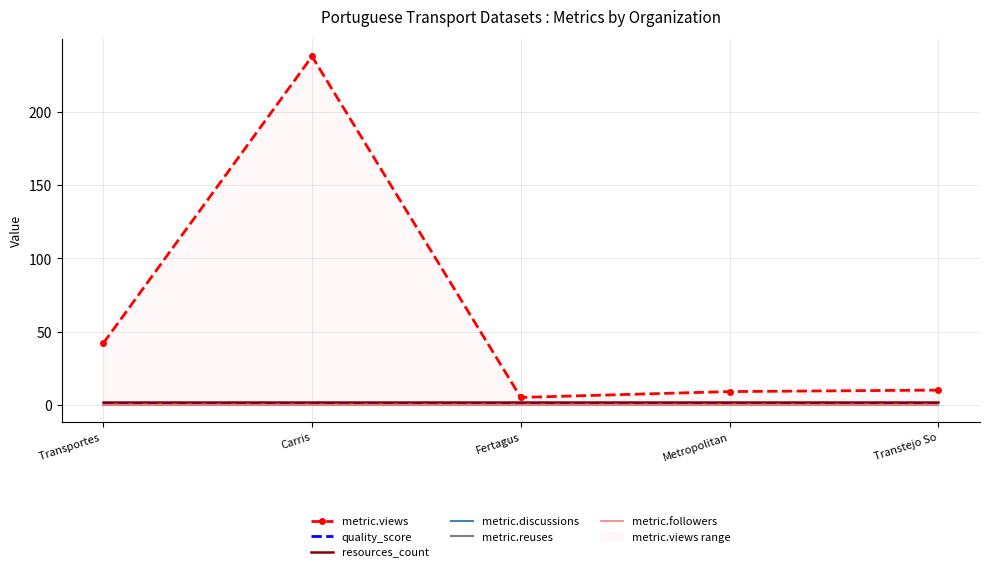

At Transtejo So, list the series in order from smallest to largest.

metric.discussions, metric.reuses, metric.followers, quality_score, resources_count, metric.views